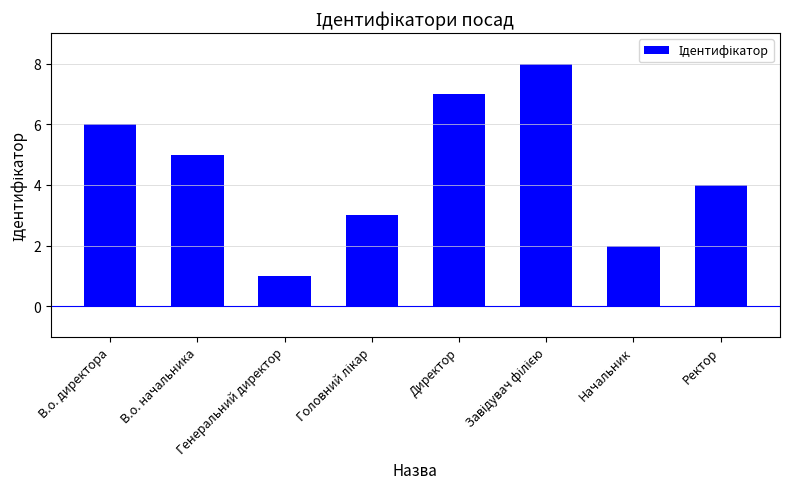

The chart shows a value of 0 at Генеральний директор. True or false?

False